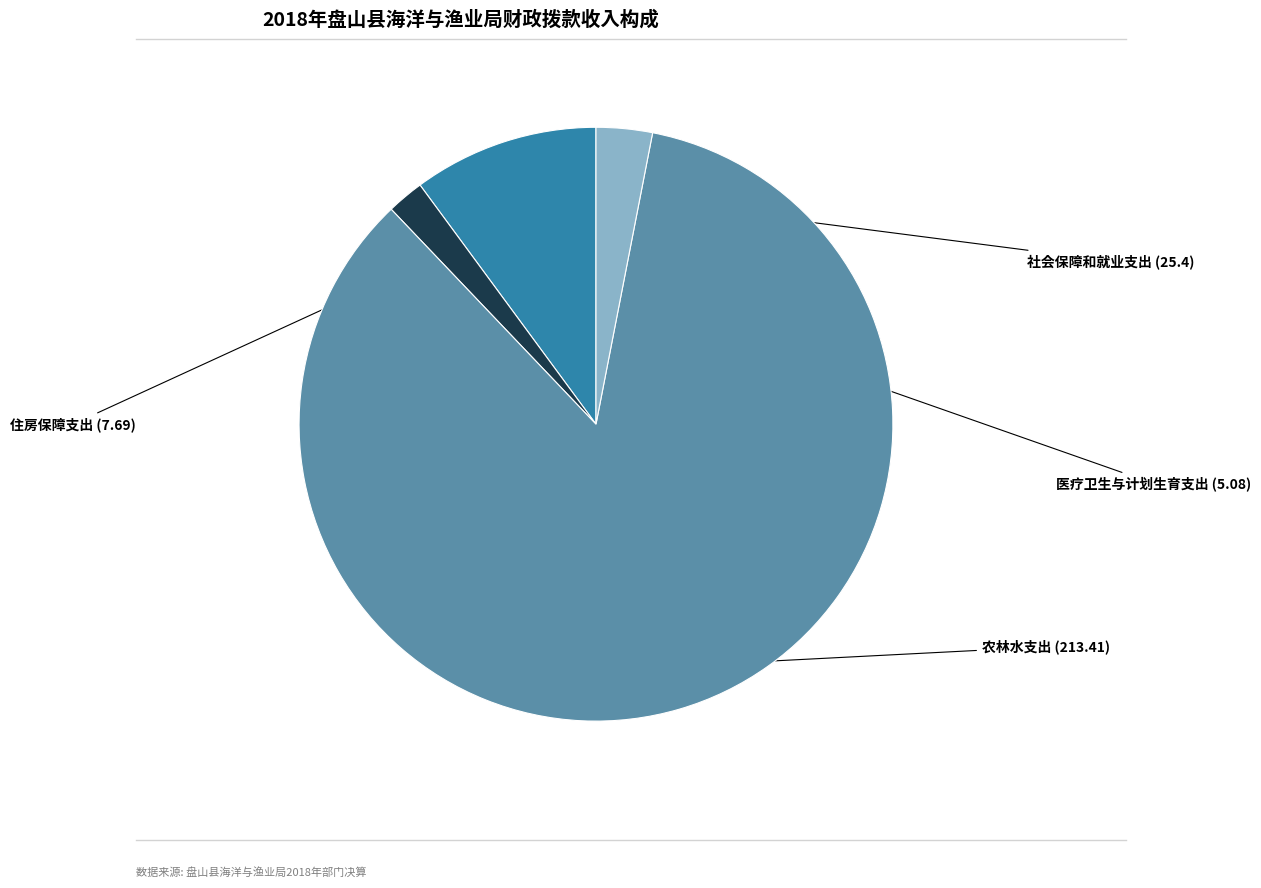

Is there a majority slice in this chart?

Yes